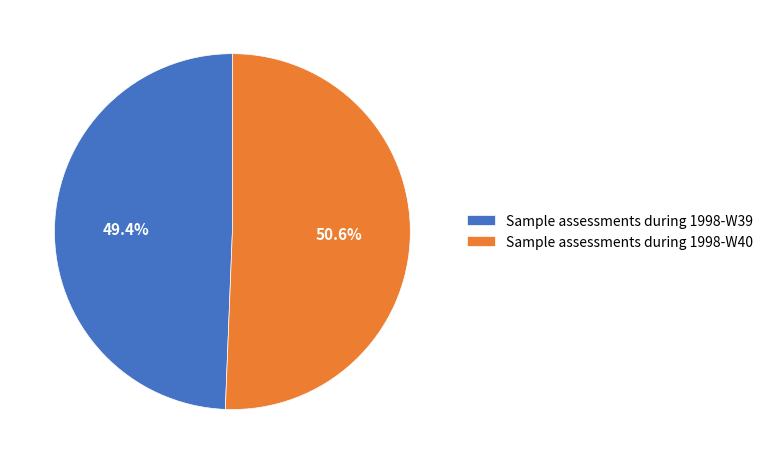

Is it true that Sample assessments during 1998-W39 is 35% of the pie?

False